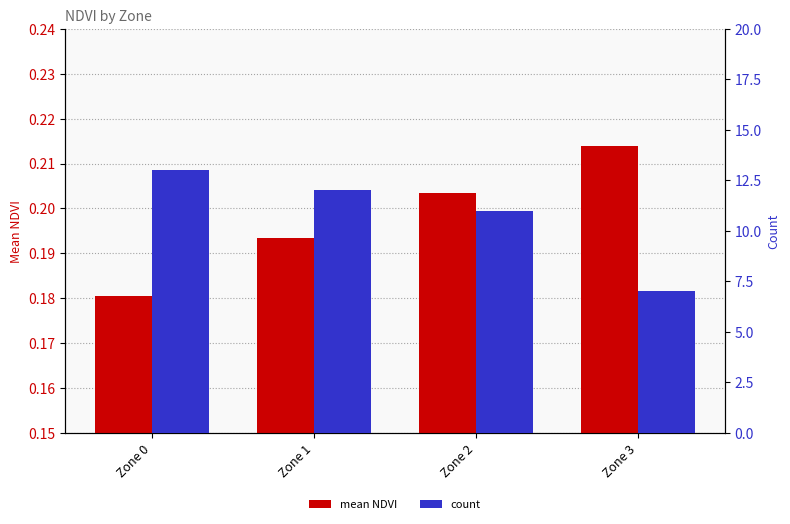

Between Zone 2 and Zone 1, which is larger?

Zone 2